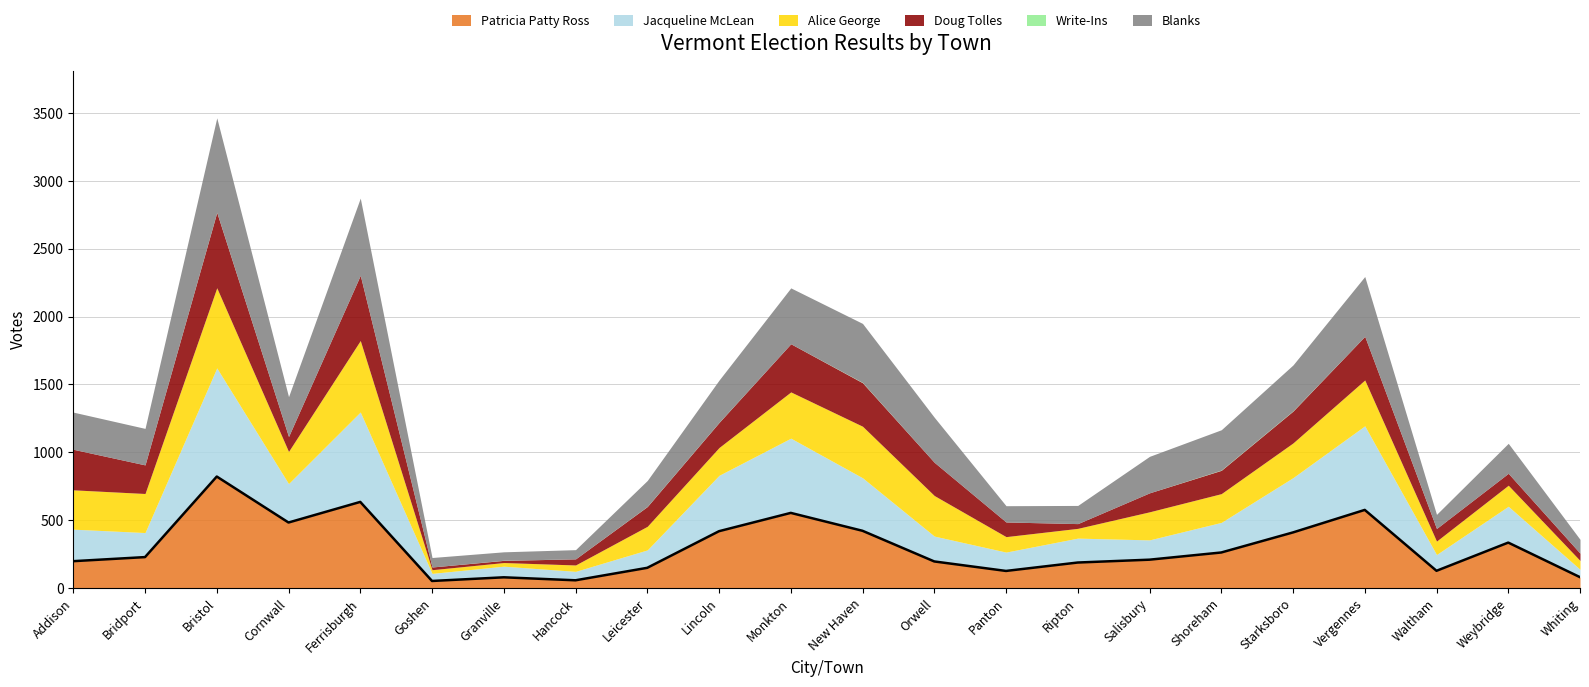

True or false: Patricia Patty Ross and Alice George cross at least once.

True